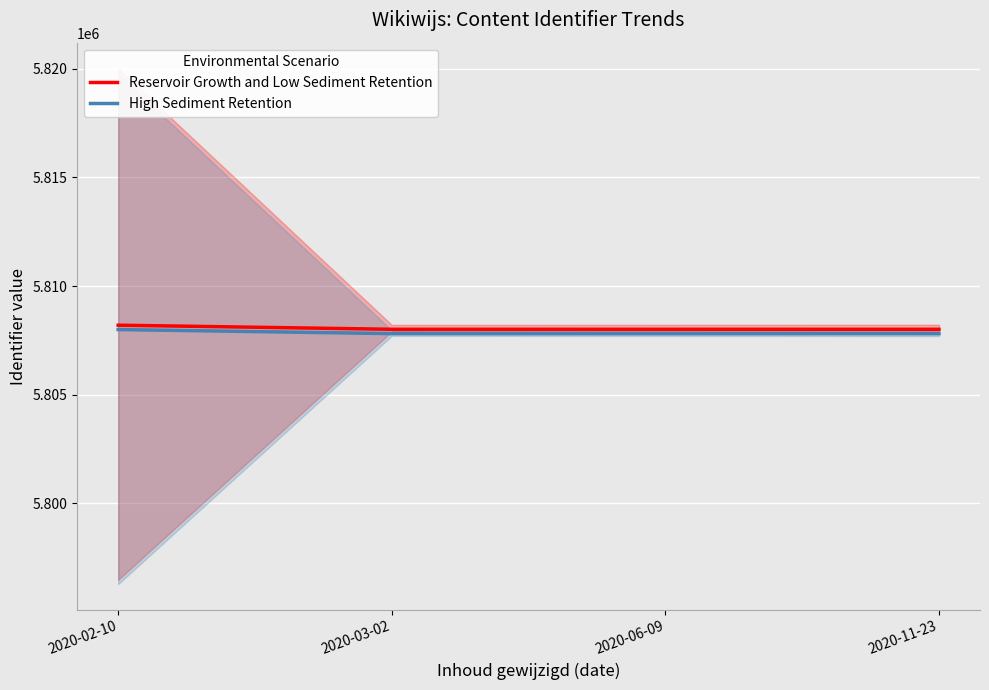

How many values in the Reservoir Growth and Low Sediment Retention series exceed 5808014?

1